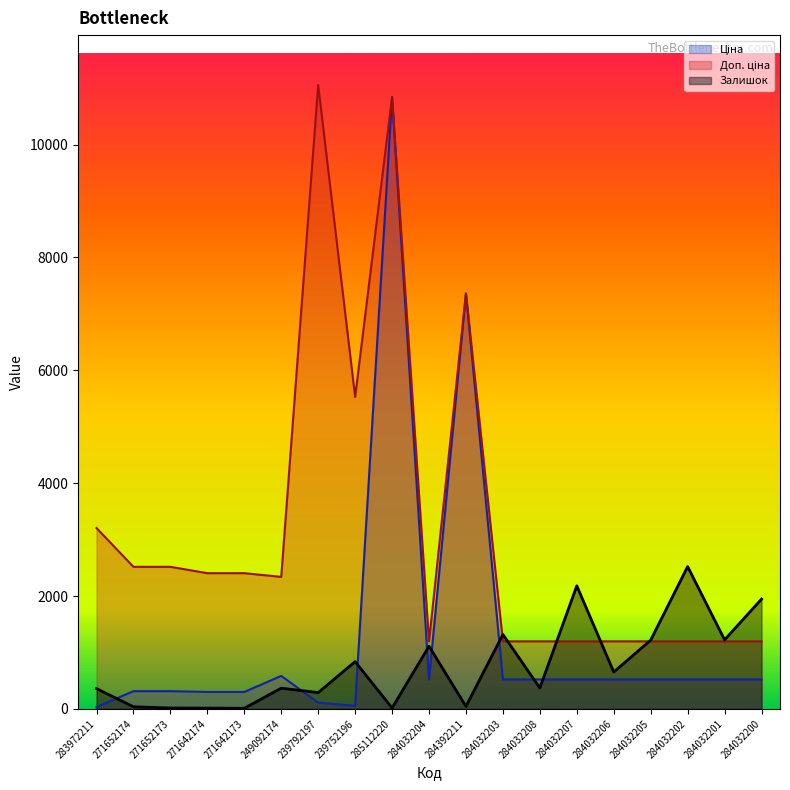

True or false: Залишок and Ціна intersect in this chart.

True